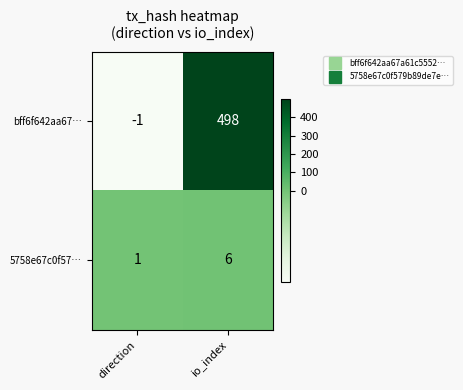

Reading left to right, list all the values displayed in this chart.

bff6f642aa67…: -1	498
5758e67c0f57…: 1	6